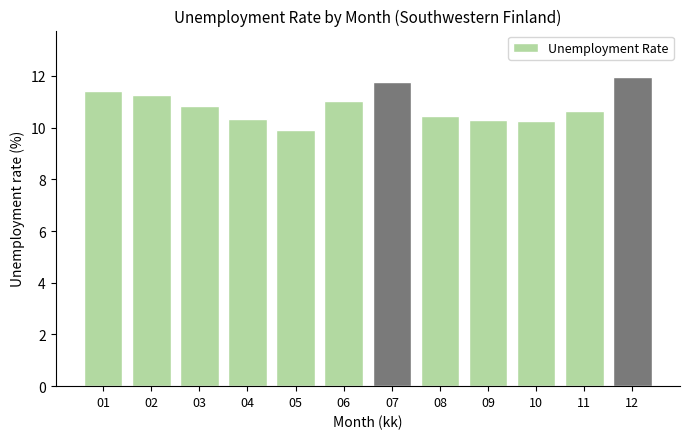

Reading left to right, what are all the values shown in this chart?

11.4	11.2	10.8	10.3	9.9	11.0	11.8	10.5	10.3	10.3	10.7	12.0